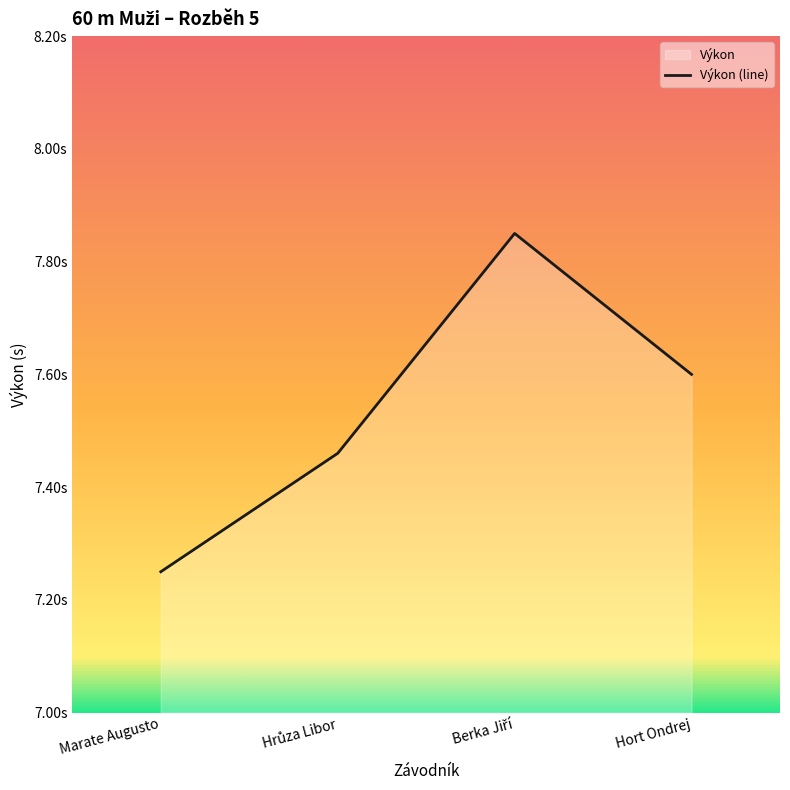

What position from the right is Berka Jiří?

2